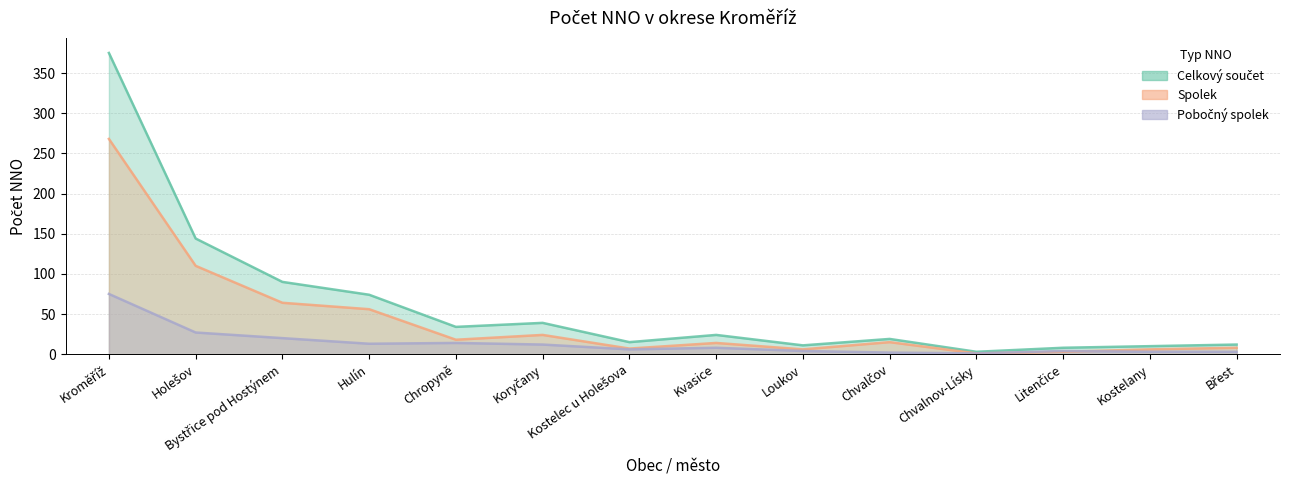

What is the sum of the Spolek values at Chvalnov-Lísky and Kroměříž?

269